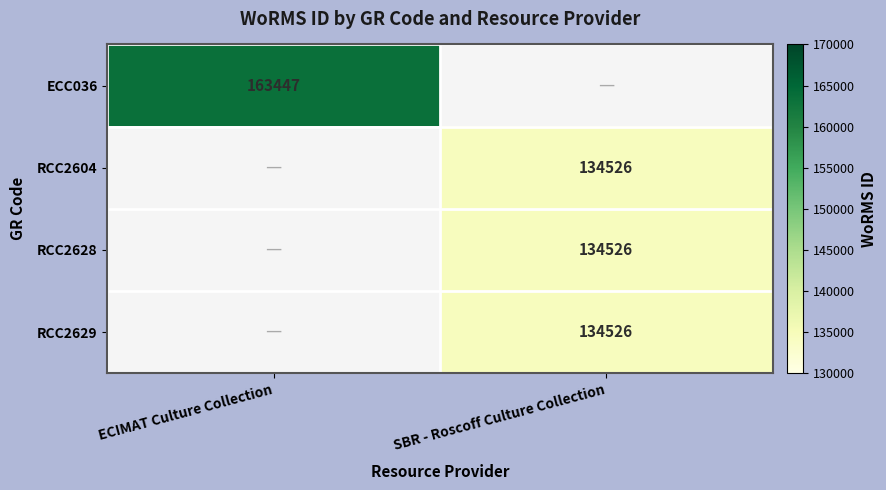

Is it true that RCC2604 equals 134526 at SBR - Roscoff Culture Collection?

True